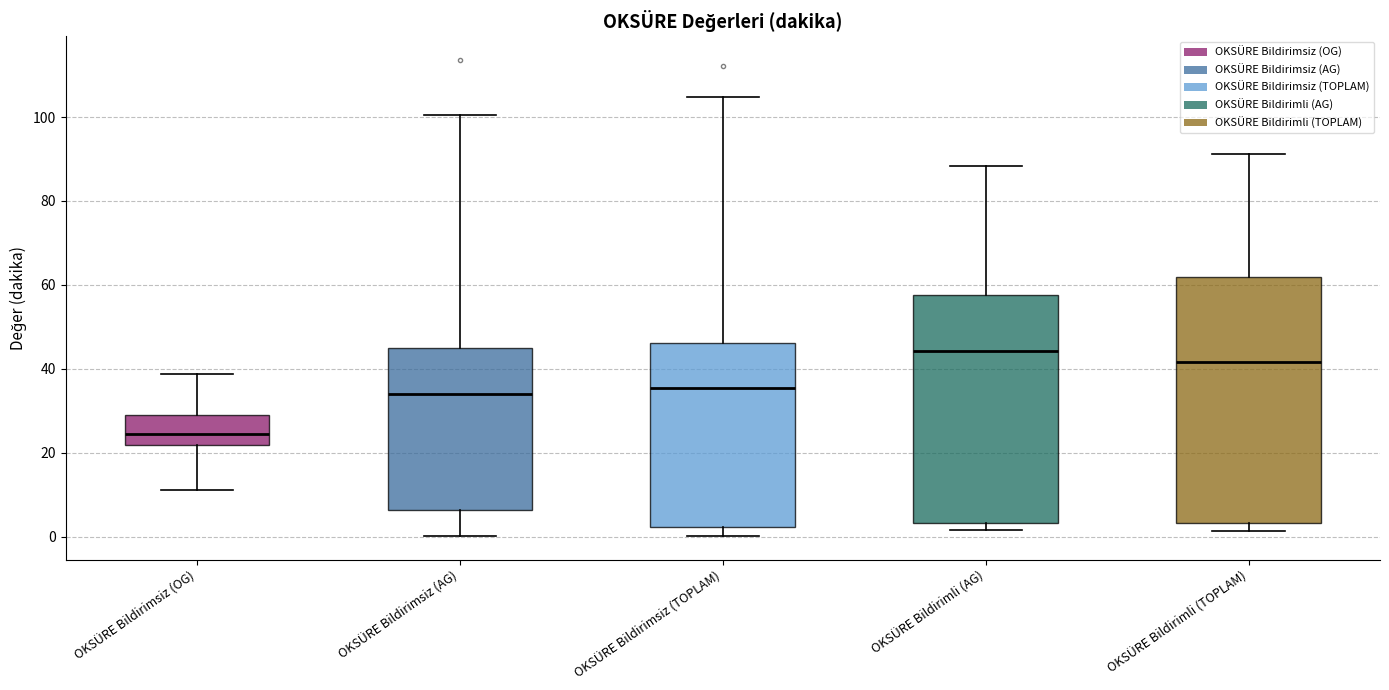

Where does the median line of the box for OKSÜRE Bildirimsiz (OG) sit on the y-axis? The values are not printed on the chart, so give them approximately, as read against the axis.

24